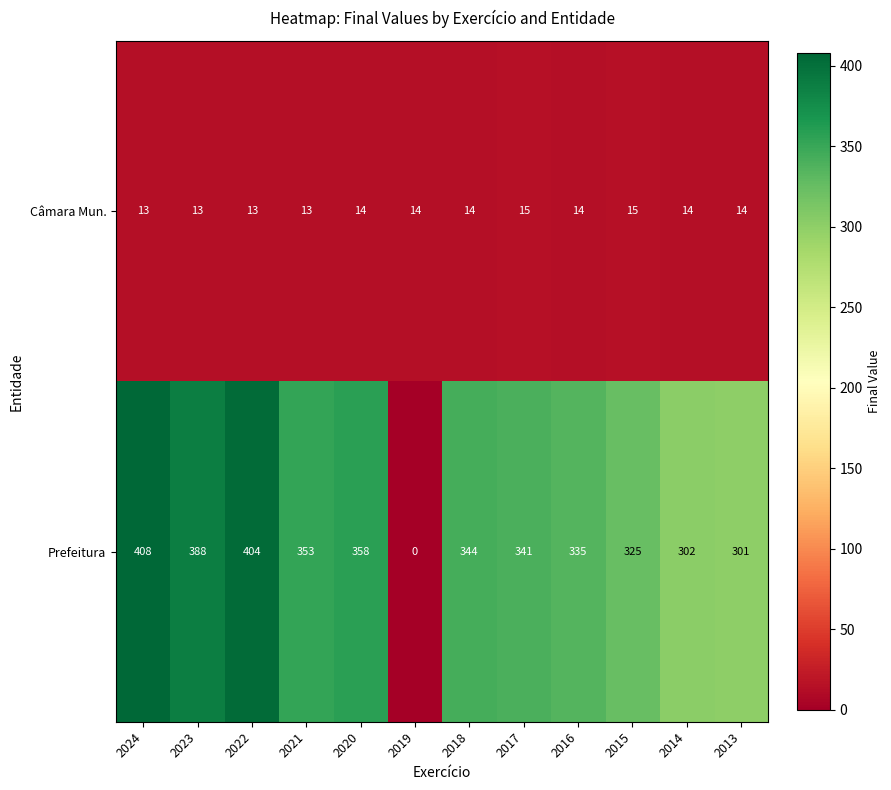

What is the total value across all series at 2021?

366